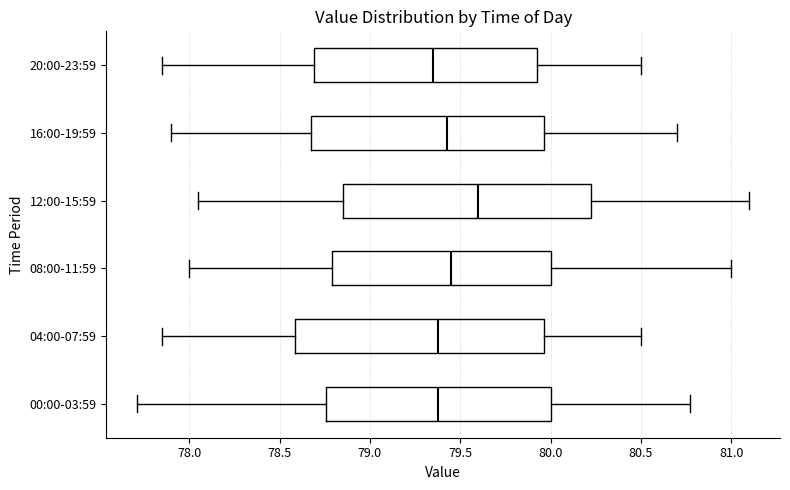

Where is the right edge of the box for 12:00-15:59 on the x-axis? The values are not printed on the chart, so give them approximately, as read against the axis.

80.25